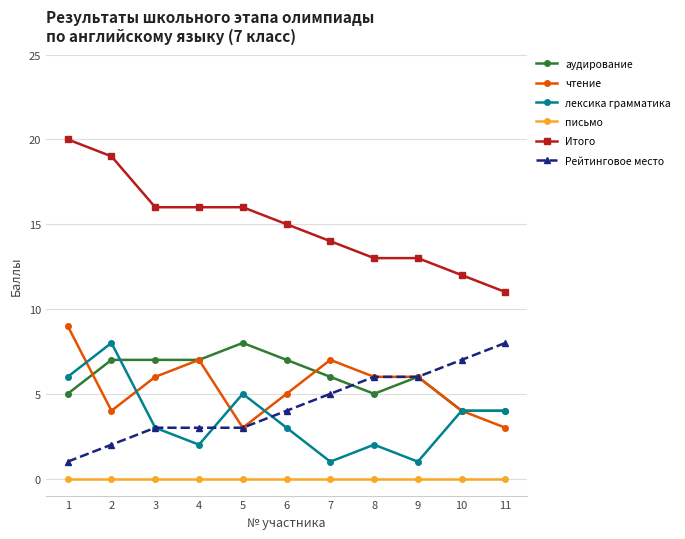

What are all the series names shown in the legend?

аудирование, чтение, лексика грамматика, письмо, Итого, Рейтинговое место